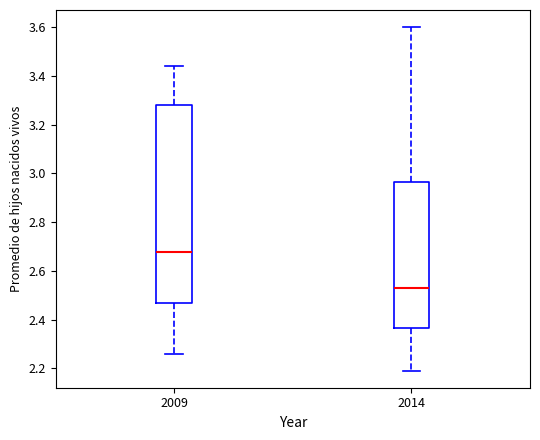

Reading left to right, transcribe this box plot: for each box, give where its median line is, the range the box spans, and where its two whiskers end, as read against the y-axis. The values are not printed on the chart, so give them approximately, as read against the axis.

2009: median 2.68, box 2.48 to 3.28, whiskers 2.26 to 3.44
2014: median 2.52, box 2.36 to 2.96, whiskers 2.20 to 3.60